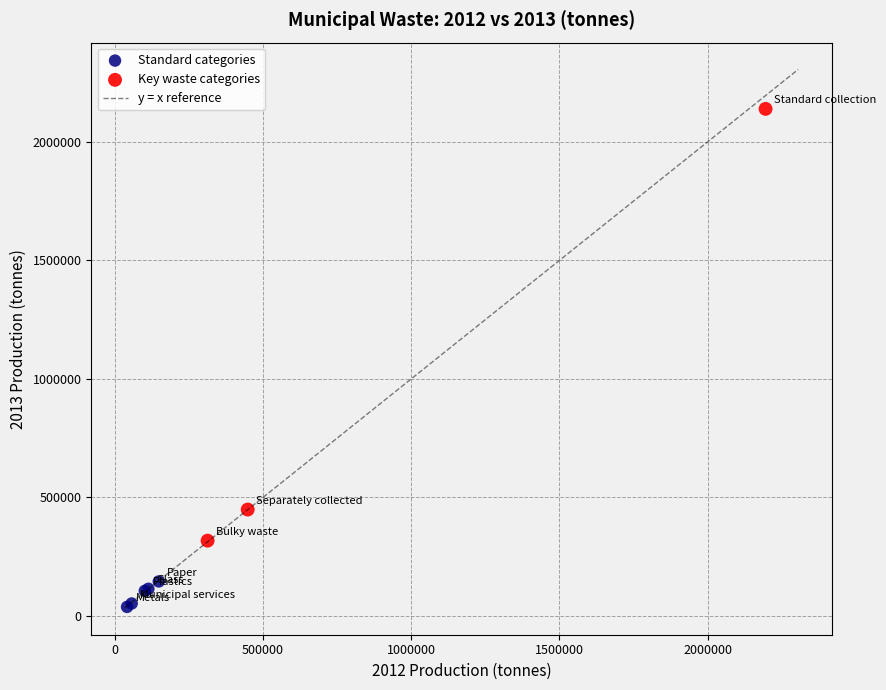

Which series has the largest Y range (max minus min)?

Key waste categories